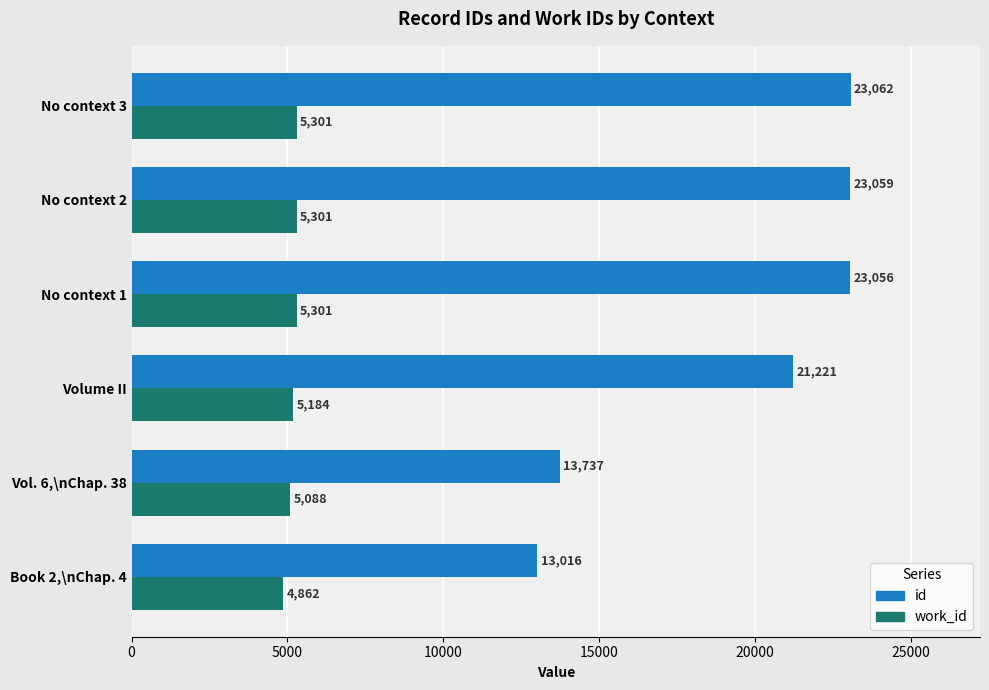

Which series has the widest spread of values?

id